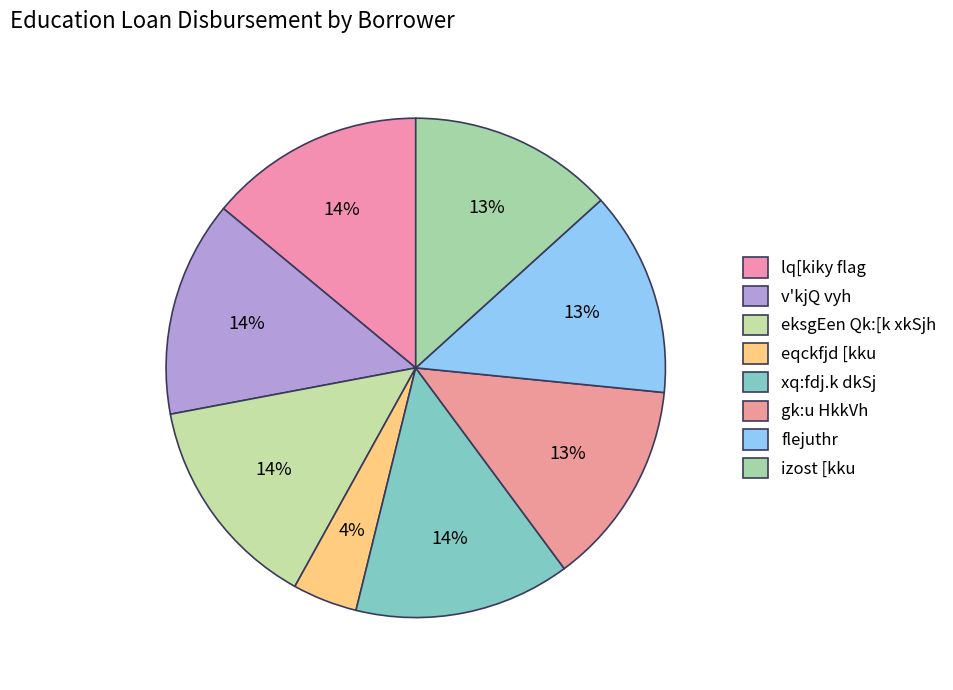

Rank the categories by value from lowest to highest.

eqckfjd [kku, gk:u HkkVh, flejuthr, izost [kku, lq[kiky flag, v'kjQ vyh, eksgEen Qk:[k xkSjh, xq:fdj.k dkSj